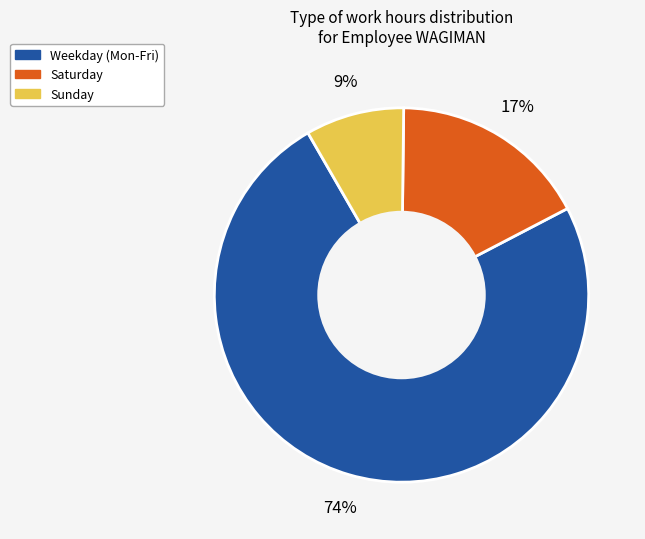

Is there any slice that represents more than half of the pie?

Yes